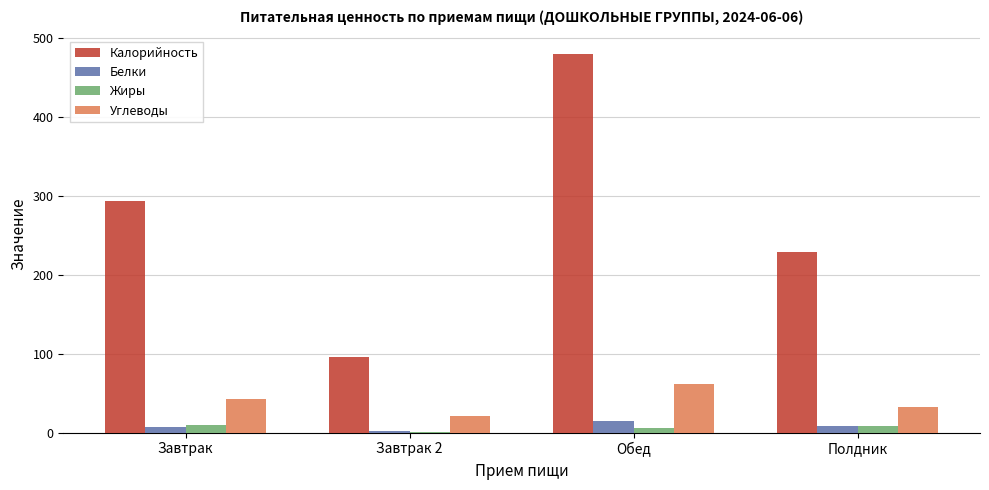

Is it true that Углеводы equals 42.2 at Завтрак?

True